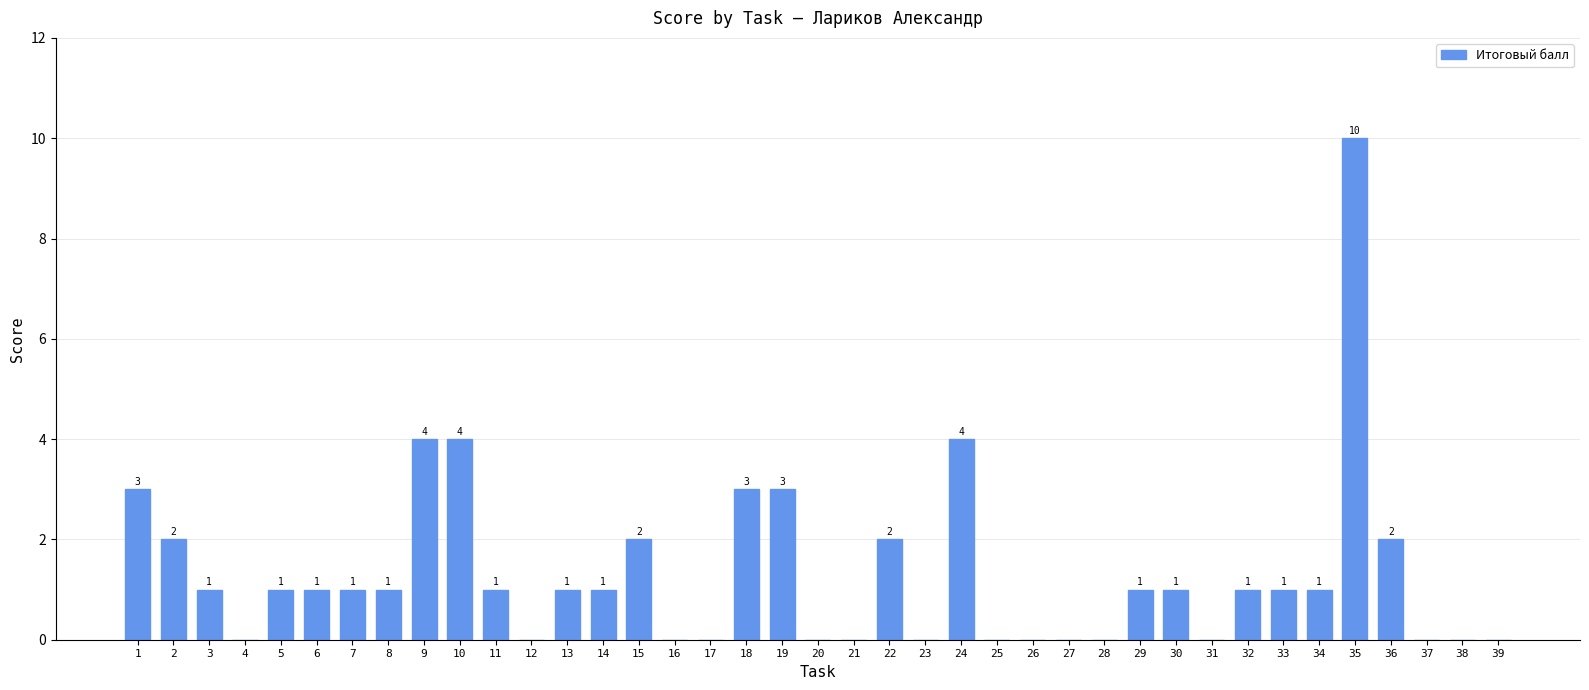

How many categories are shown in the chart?

39